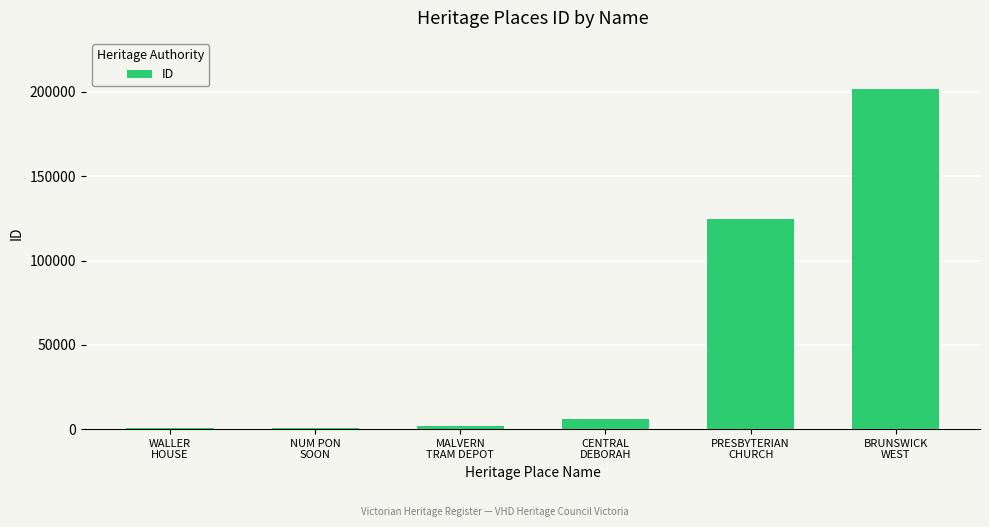

What is the sum of all values?

336108